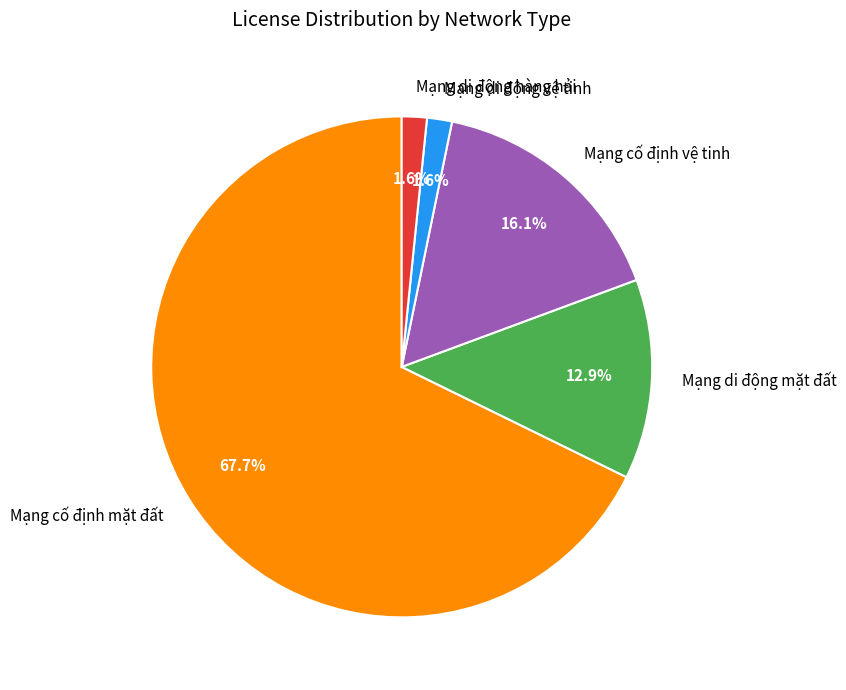

How much of the chart is everything except Mạng di động mặt đất?

87.1%